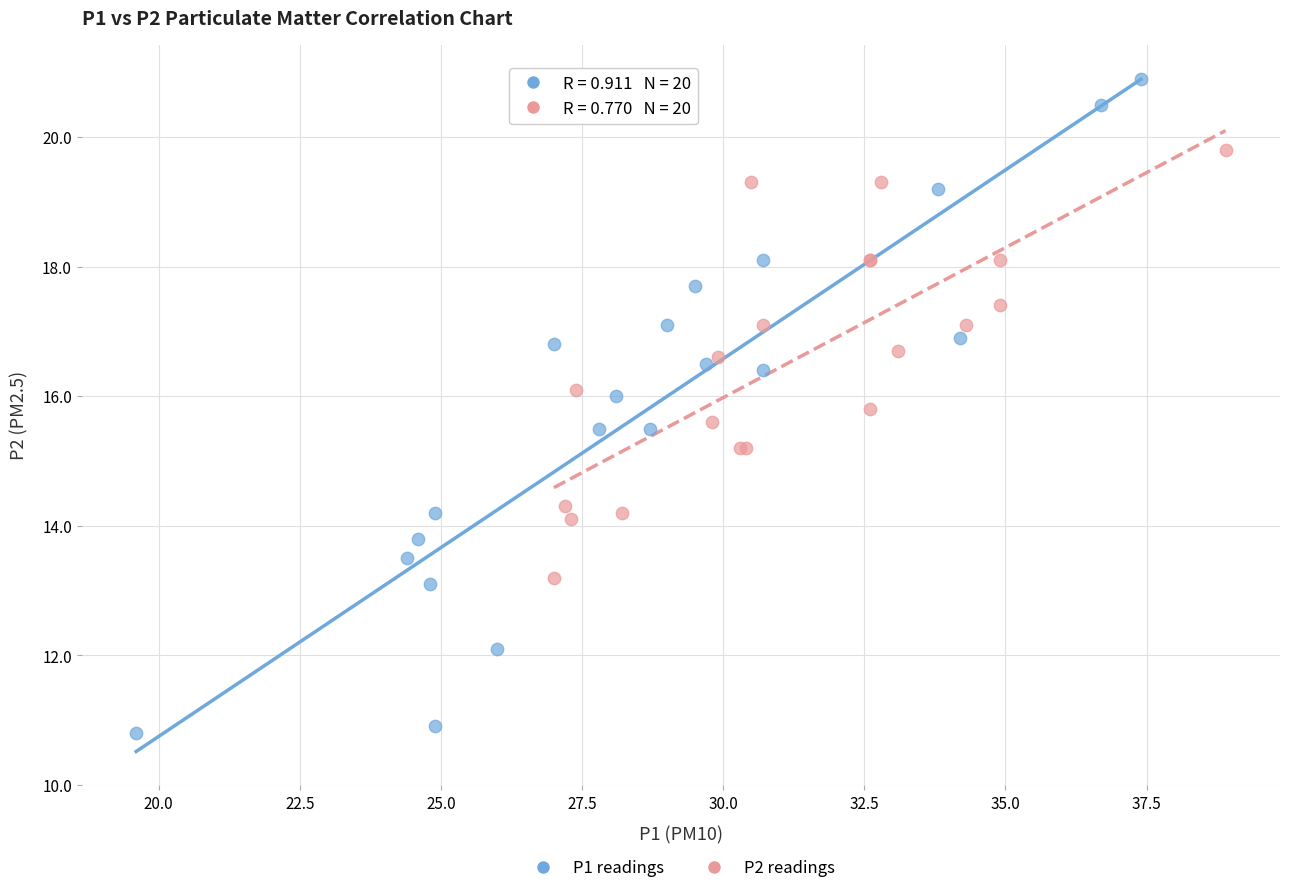

Which series reaches the maximum Y coordinate?

P1 readings